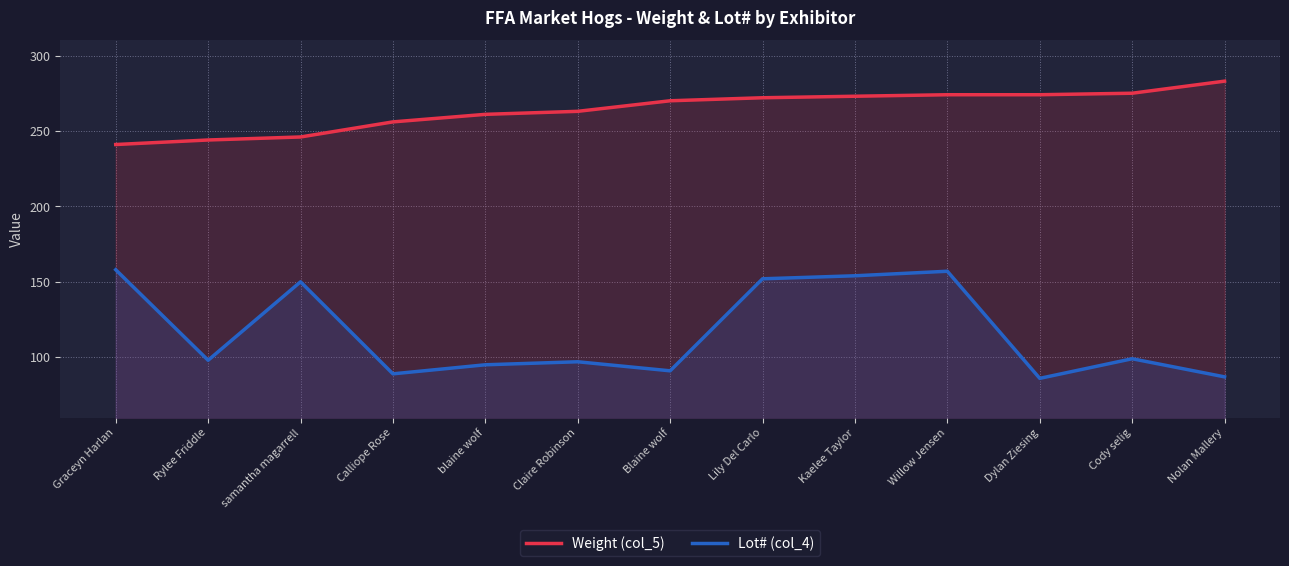

What is the label of the 2nd point from the right?

Cody selig